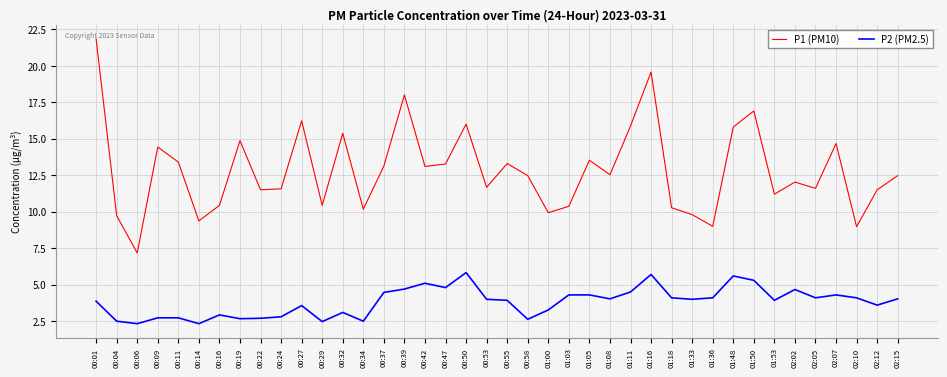

In P2 (PM2.5), how many points are lower than both neighbors (excluding endpoints)?

12